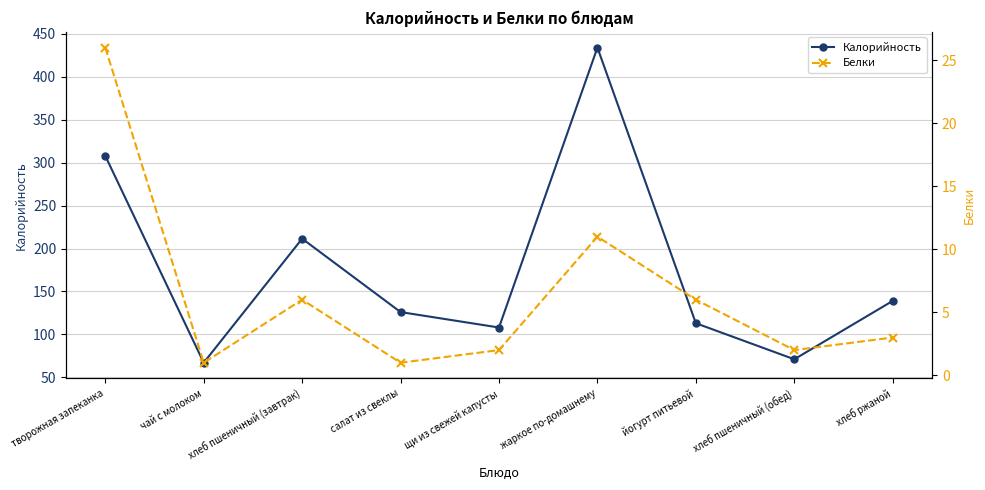

At how many categories does at least one series exceed 343?

1